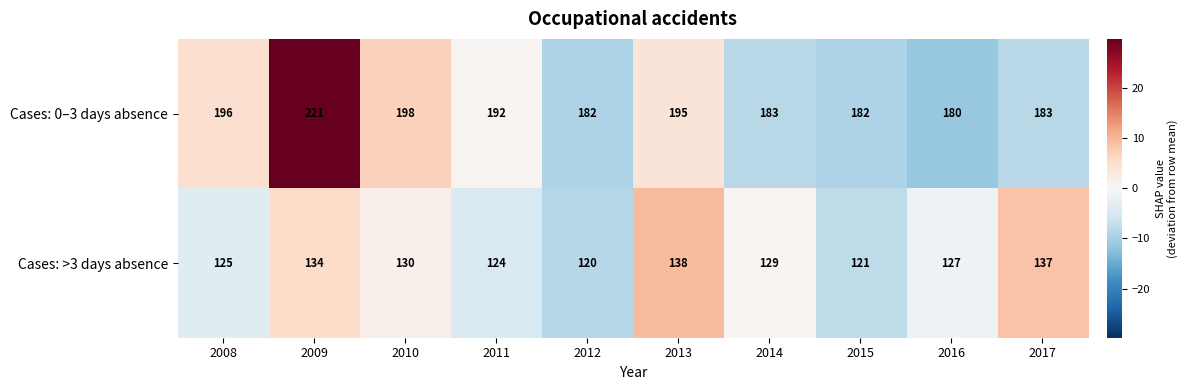

Reading right to left, transcribe all the data shown in this chart.

Cases: 0–3 days absence: 2017=183	2016=180	2015=182	2014=183	2013=195	2012=182	2011=192	2010=198	2009=221	2008=196
Cases: >3 days absence: 2017=137	2016=127	2015=121	2014=129	2013=138	2012=120	2011=124	2010=130	2009=134	2008=125